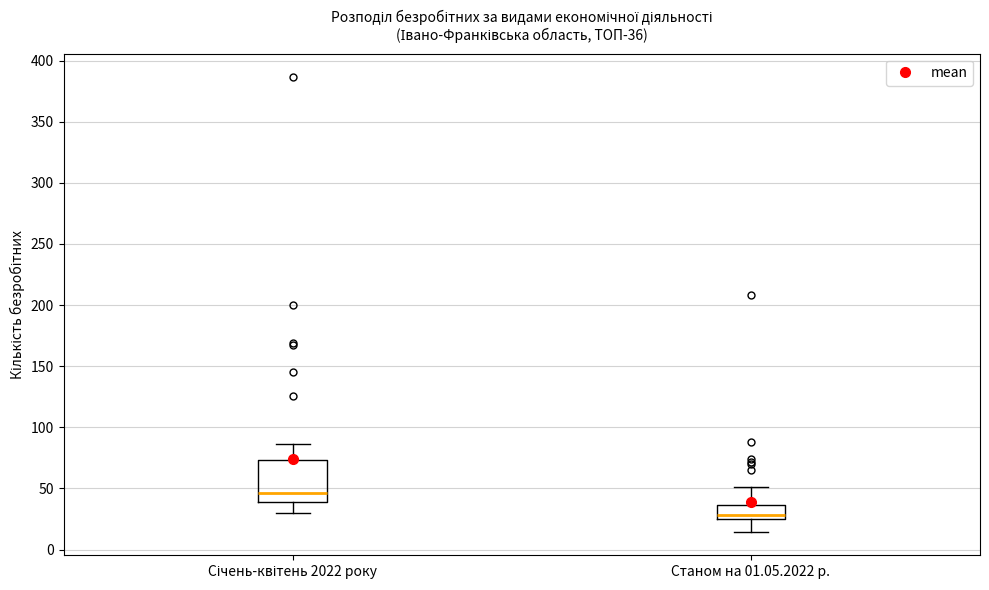

Reading left to right, transcribe this box plot: for each box, give where its median line is, the range the box spans, and where its two whiskers end, as read against the y-axis. The values are not printed on the chart, so give them approximately, as read against the axis.

Січень-квітень 2022 року: median 45, box 40 to 75, whiskers 30 to 85
Станом на 01.05.2022 р.: median 30, box 25 to 35, whiskers 15 to 50